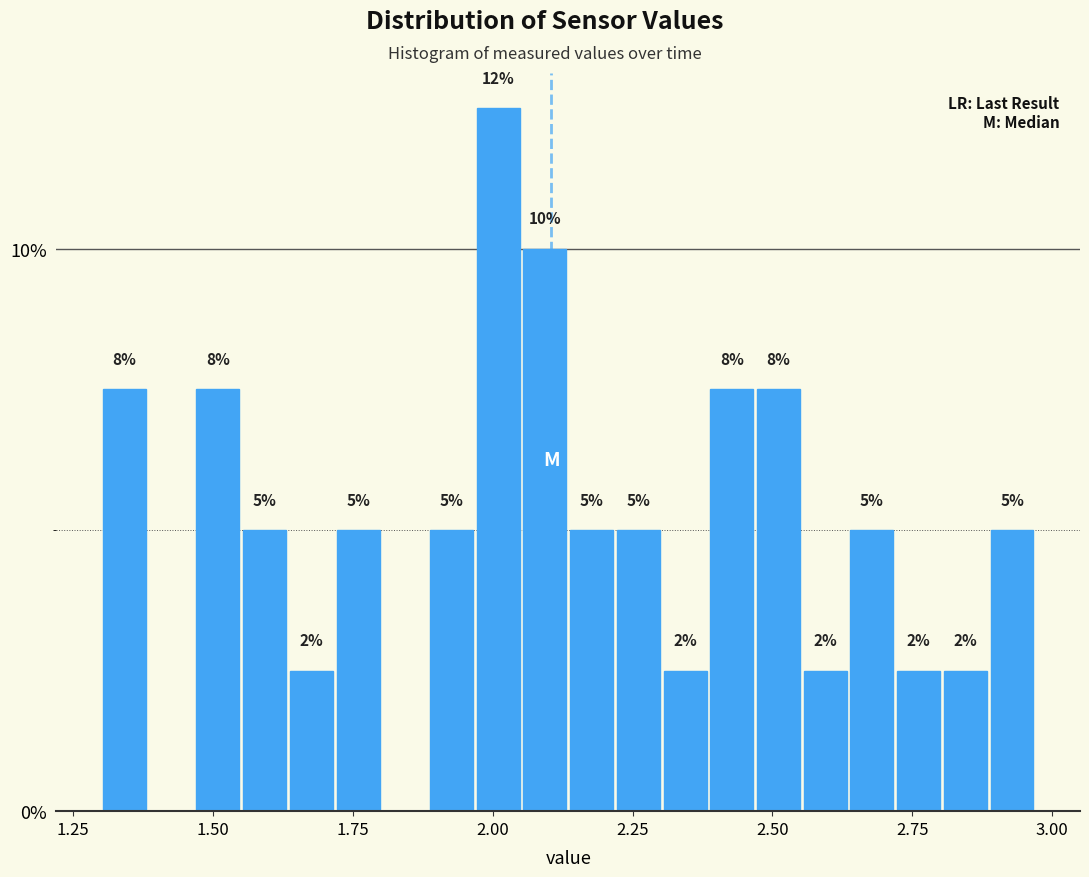

Read against the x-axis, roughly where is the centre of the tallest bar?

2.00